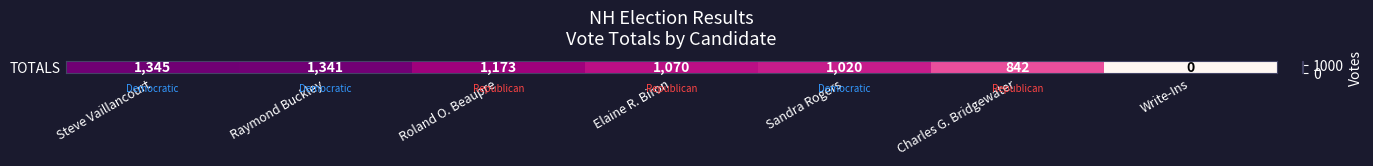

True or false: the data shows 569 at Steve Vaillancourt.

False